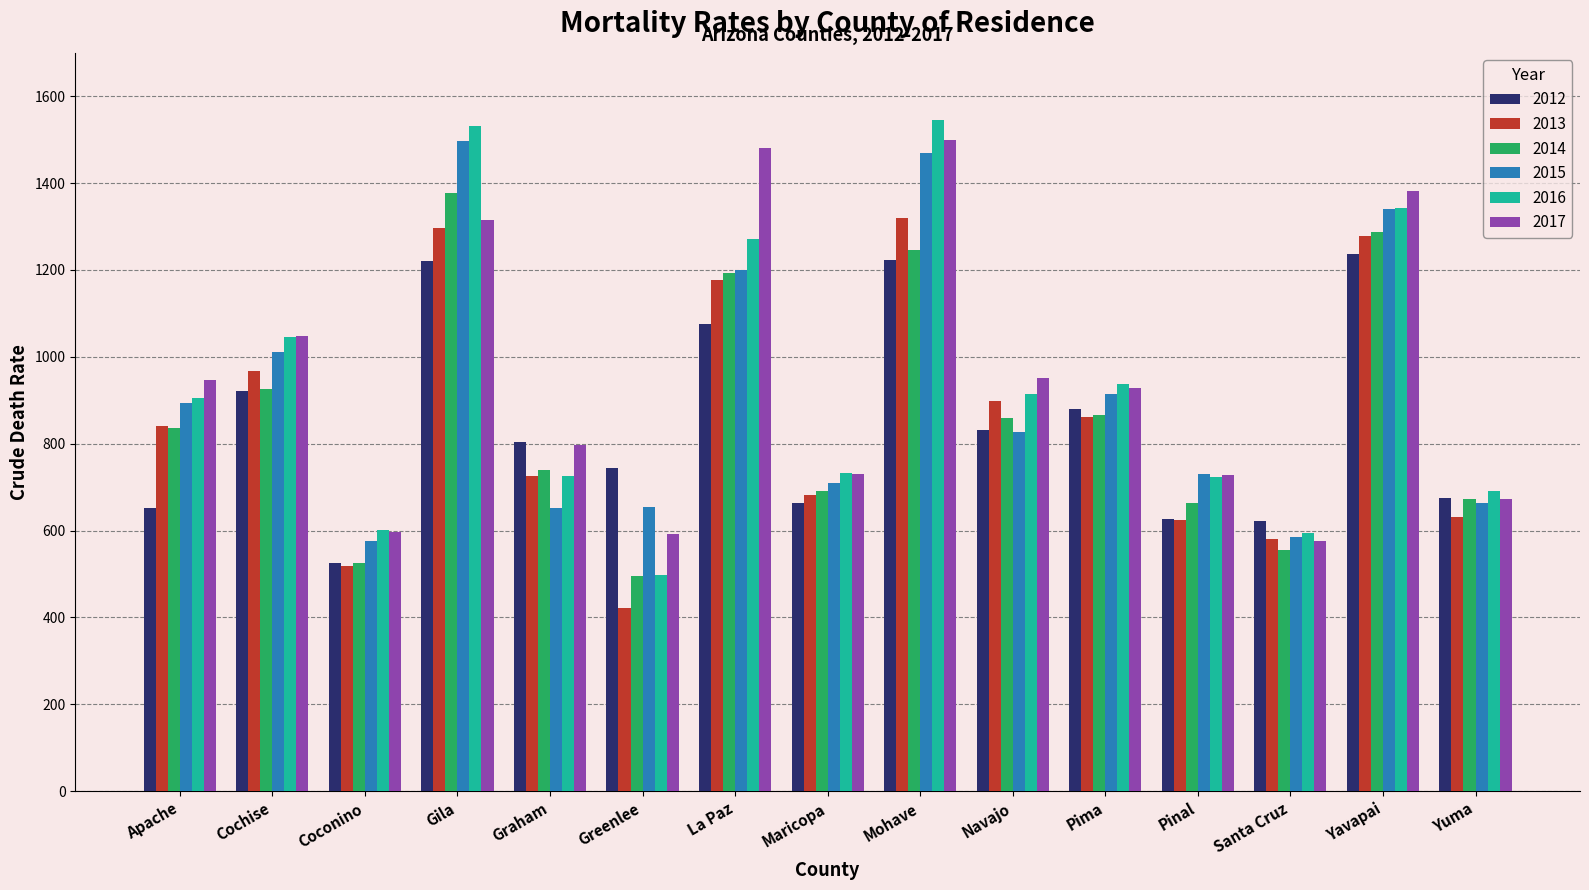

Where does the 2014 series first go above 836?

Apache